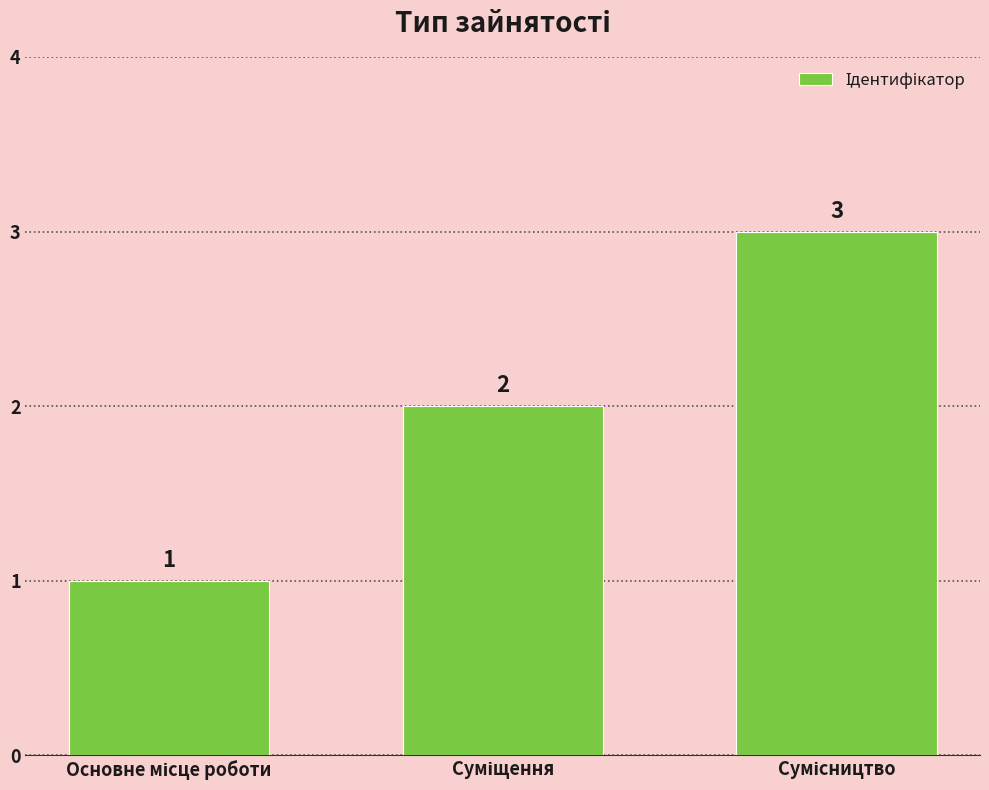

Count the values in the range 1 to 3.

3